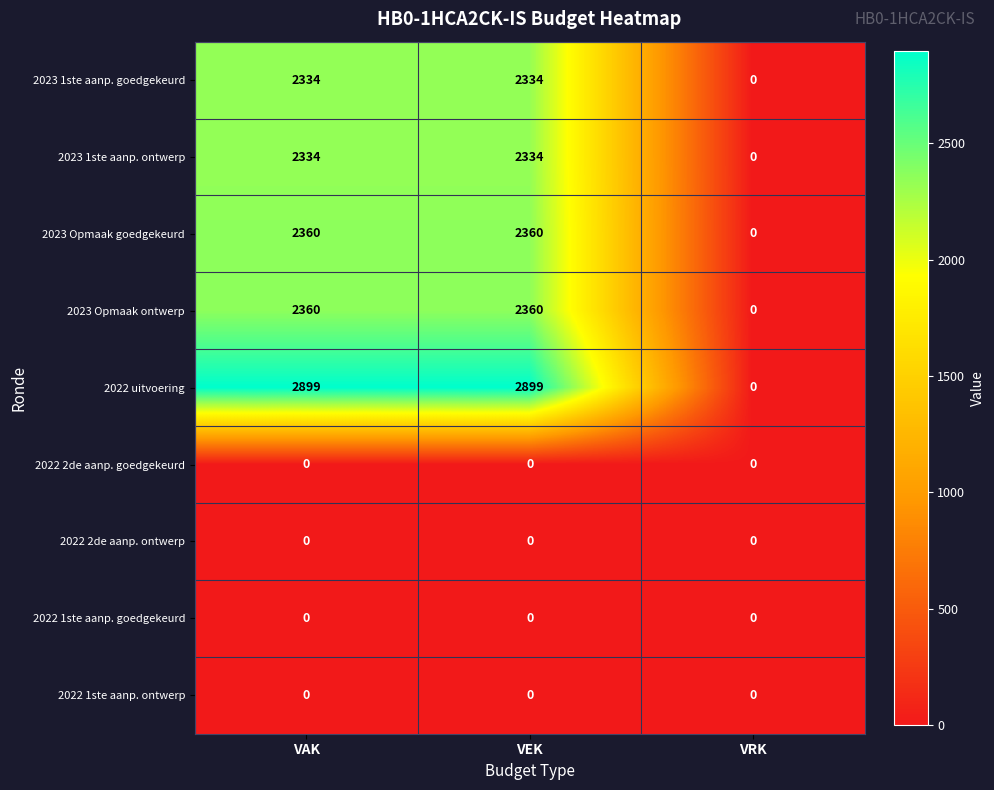

Reading left to right, extract all data points from this chart.

2023 1ste aanp. goedgekeurd: 2334	2334	0
2023 1ste aanp. ontwerp: 2334	2334	0
2023 Opmaak goedgekeurd: 2360	2360	0
2023 Opmaak ontwerp: 2360	2360	0
2022 uitvoering: 2899	2899	0
2022 2de aanp. goedgekeurd: 0	0	0
2022 2de aanp. ontwerp: 0	0	0
2022 1ste aanp. goedgekeurd: 0	0	0
2022 1ste aanp. ontwerp: 0	0	0